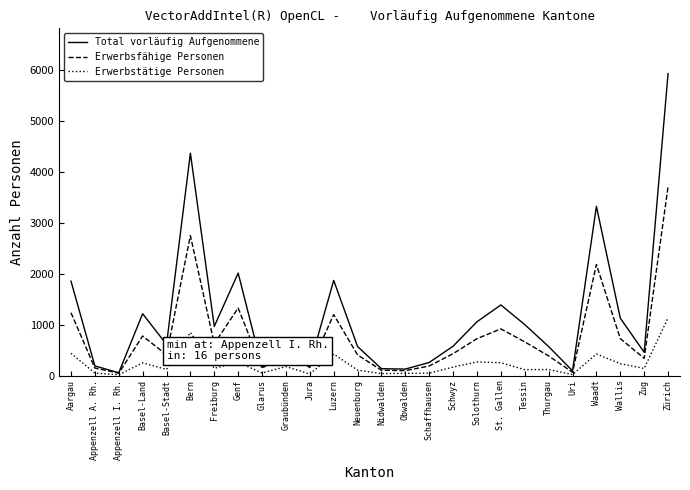

Rank the series by their average value, from highest to lowest.

Total vorläufig Aufgenommene, Erwerbsfähige Personen, Erwerbstätige Personen